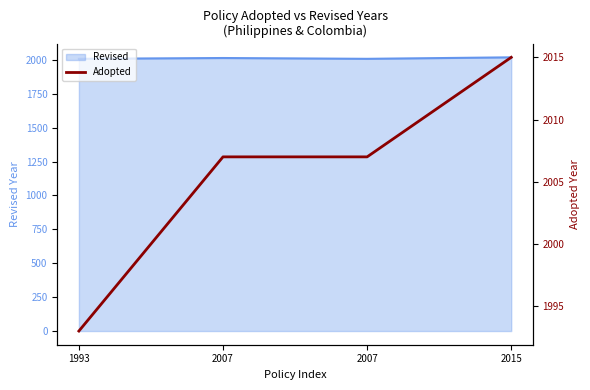

Reading left to right, what are all the values shown in this chart?

1993=1993	2007=2007	2007=2007	2015=2015